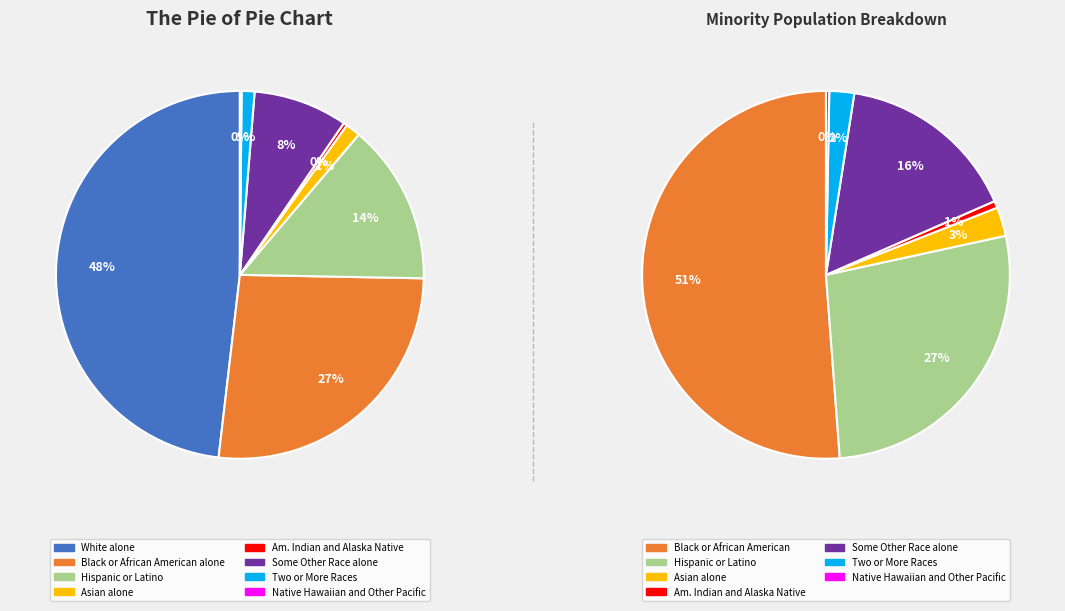

To the nearest percent, what portion does Black or African American alone represent?

27%